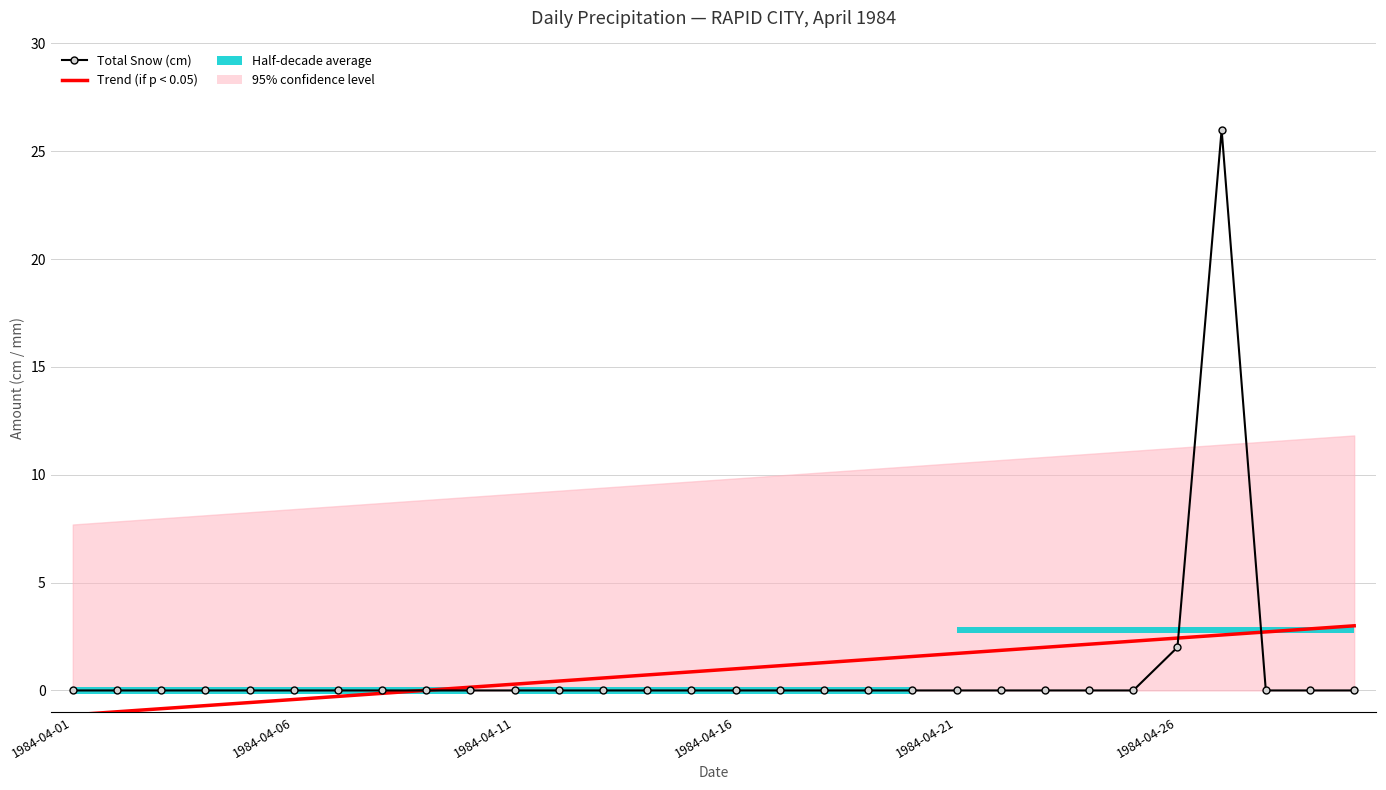

True or false: Trend (if p < 0.05) has more than 0 interior local peaks.

False